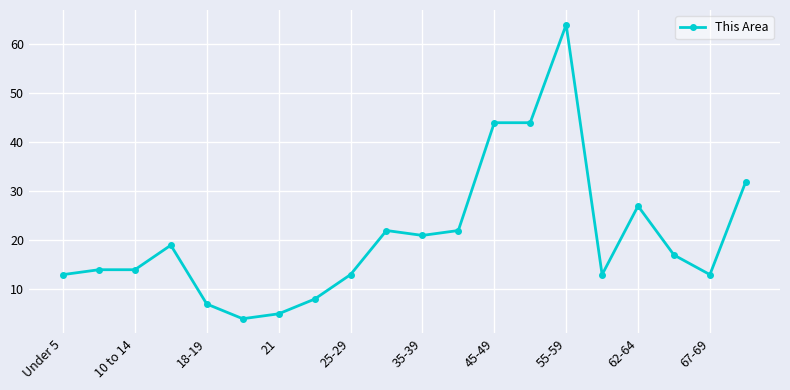

What is the sum of all values?

416